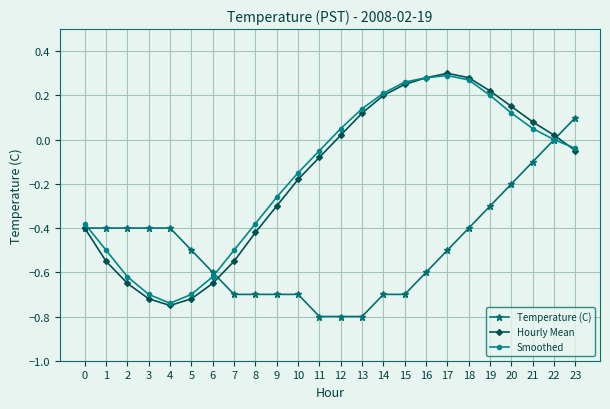

Is it true that Temperature (C) equals -0.2 at 7?

False